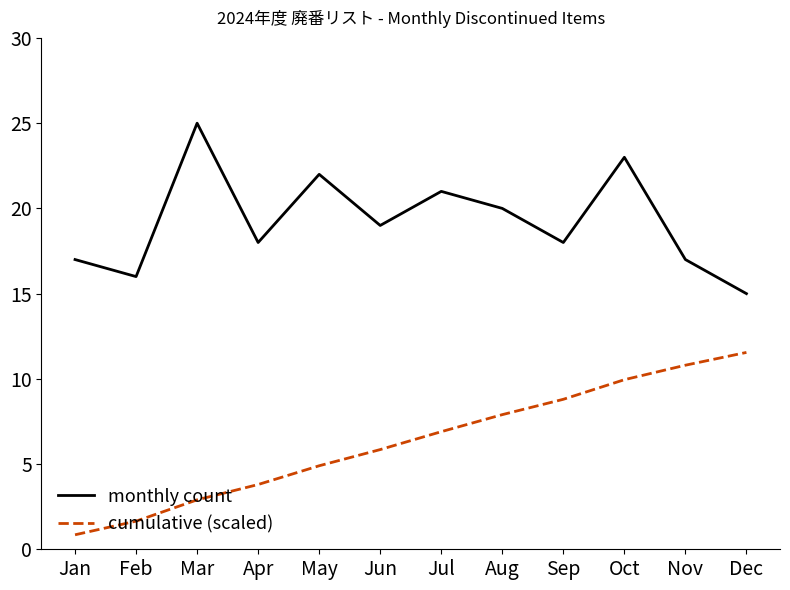

At which label does cumulative (scaled) reach its peak?

Dec